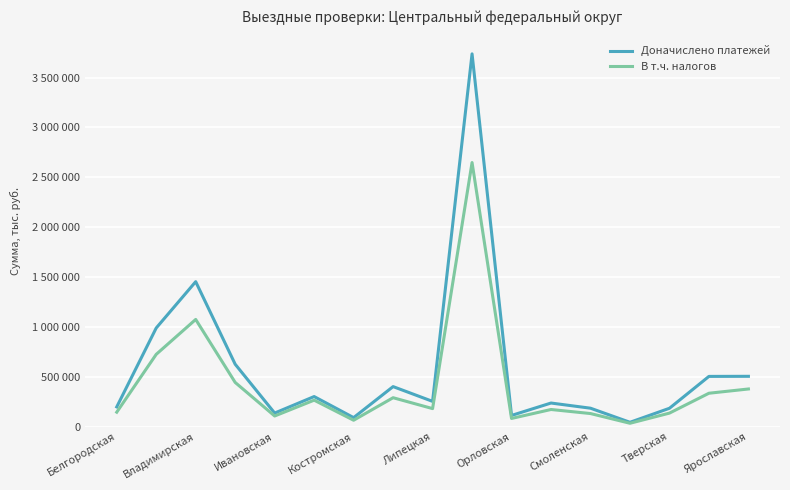

What are all the series names shown in the legend?

Доначислено платежей, В т.ч. налогов